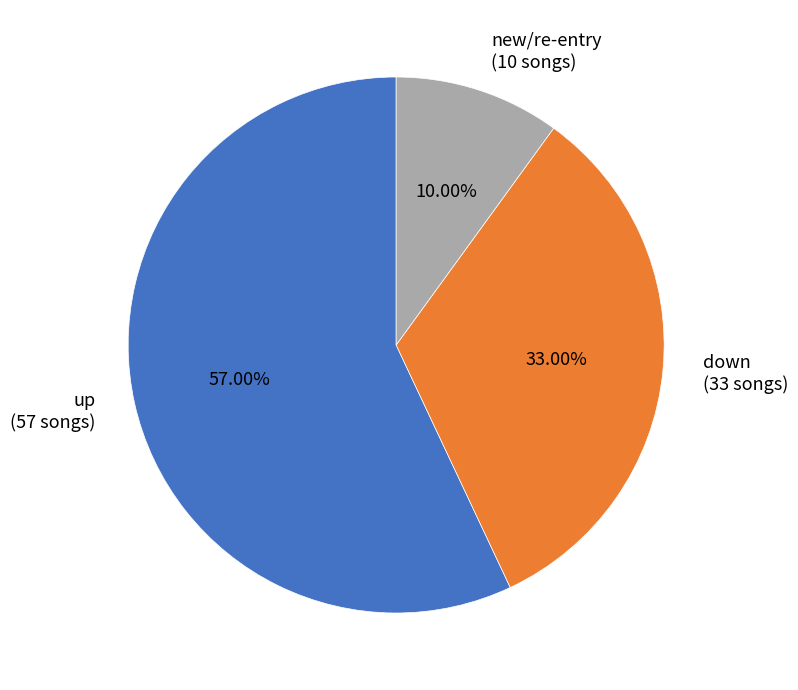

Between new/re-entry (10 songs) and down (33 songs), which is larger?

down (33 songs)